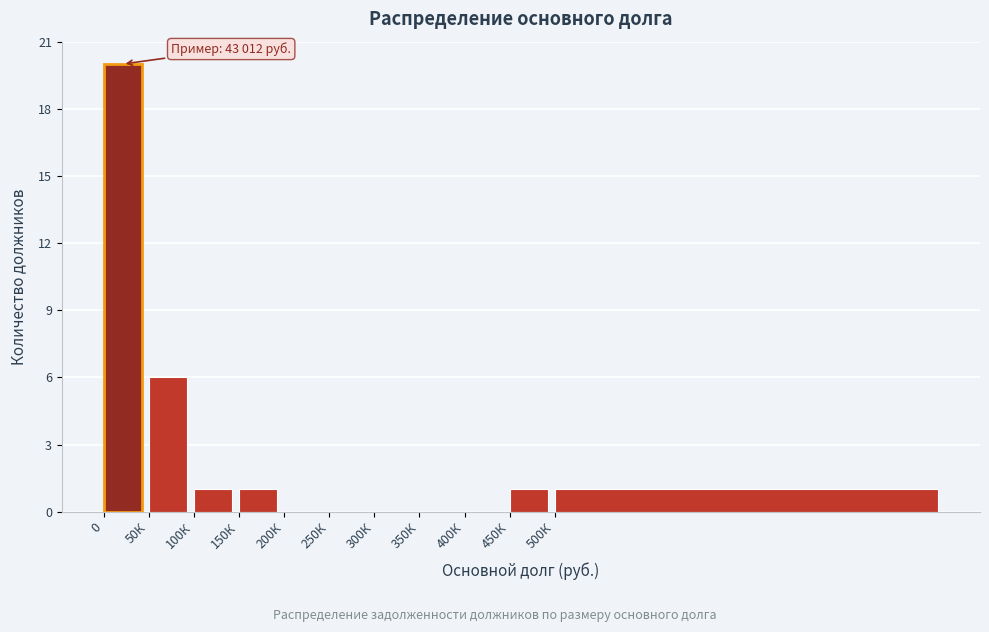

Reading left to right, extract all data points from this chart.

0=20	50К=6	100К=1	150К=1	200К=0	250К=0	300К=0	350К=0	400К=0	450К=1	500К=1